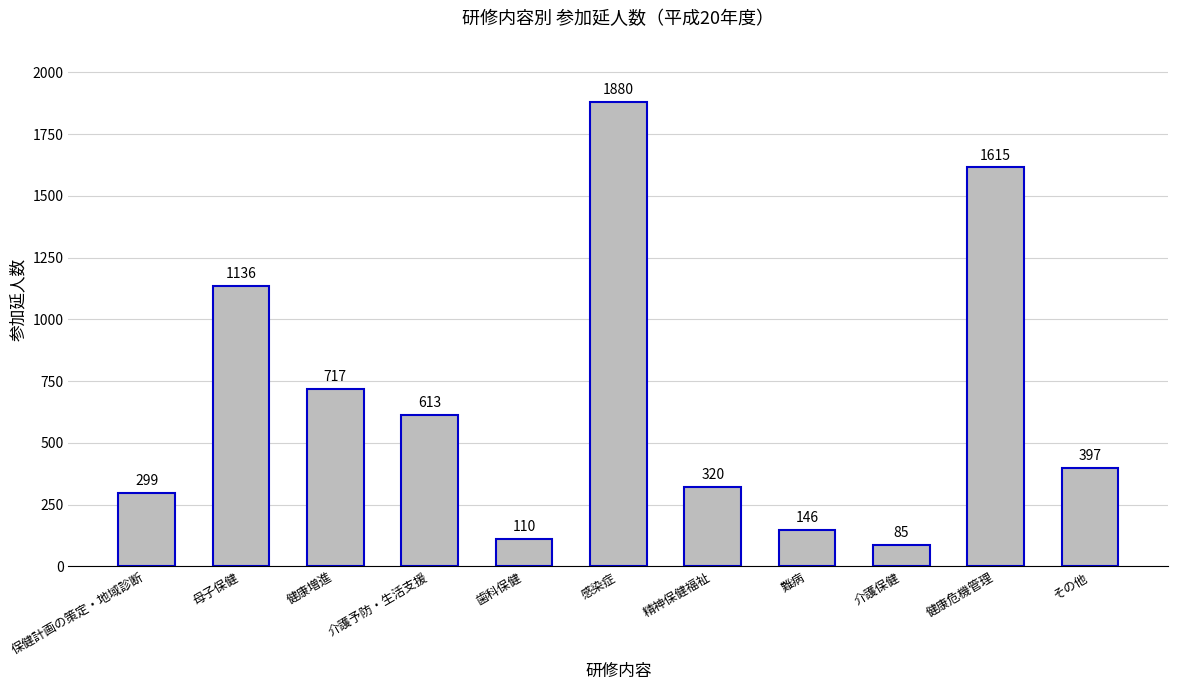

Which label corresponds to the largest value in the chart?

感染症